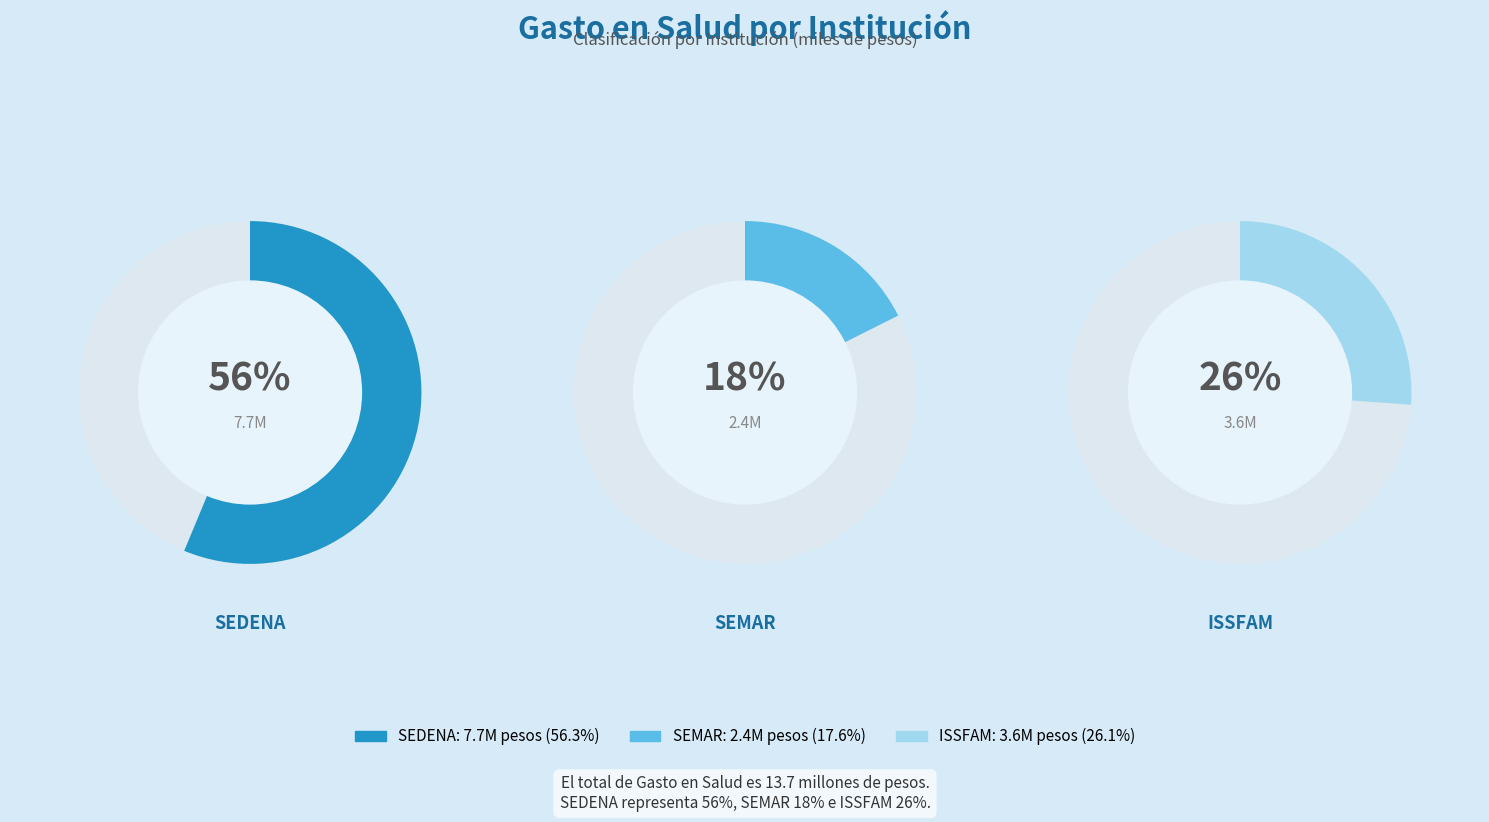

Combined, do SEDENA and SEMAR account for over 50%?

Yes